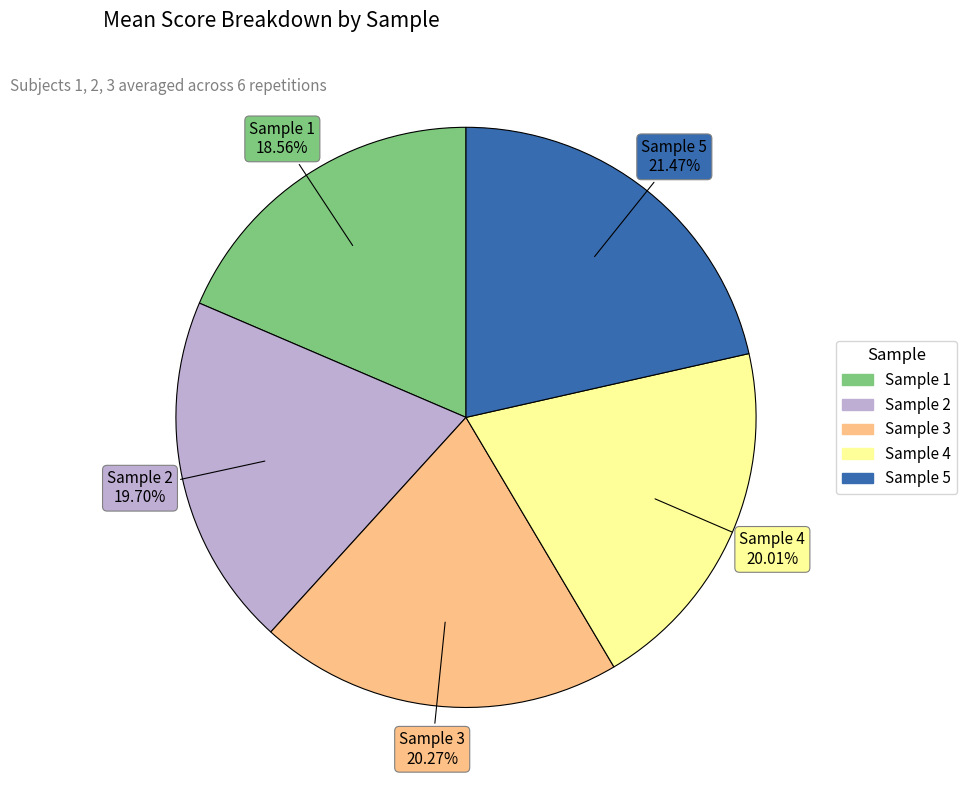

Count the number of slices in the pie.

5